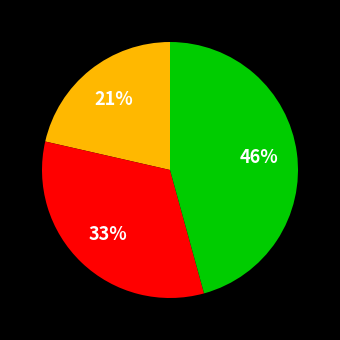

Does any single category account for the majority?

No